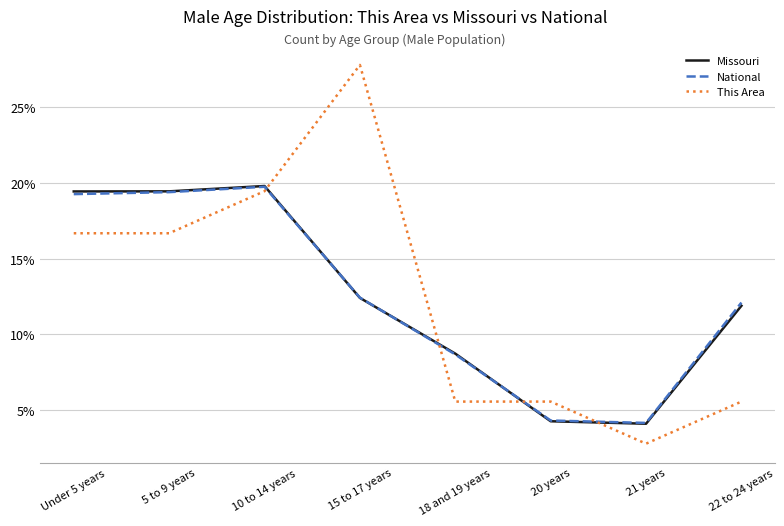

What position from the left is 21 years?

7